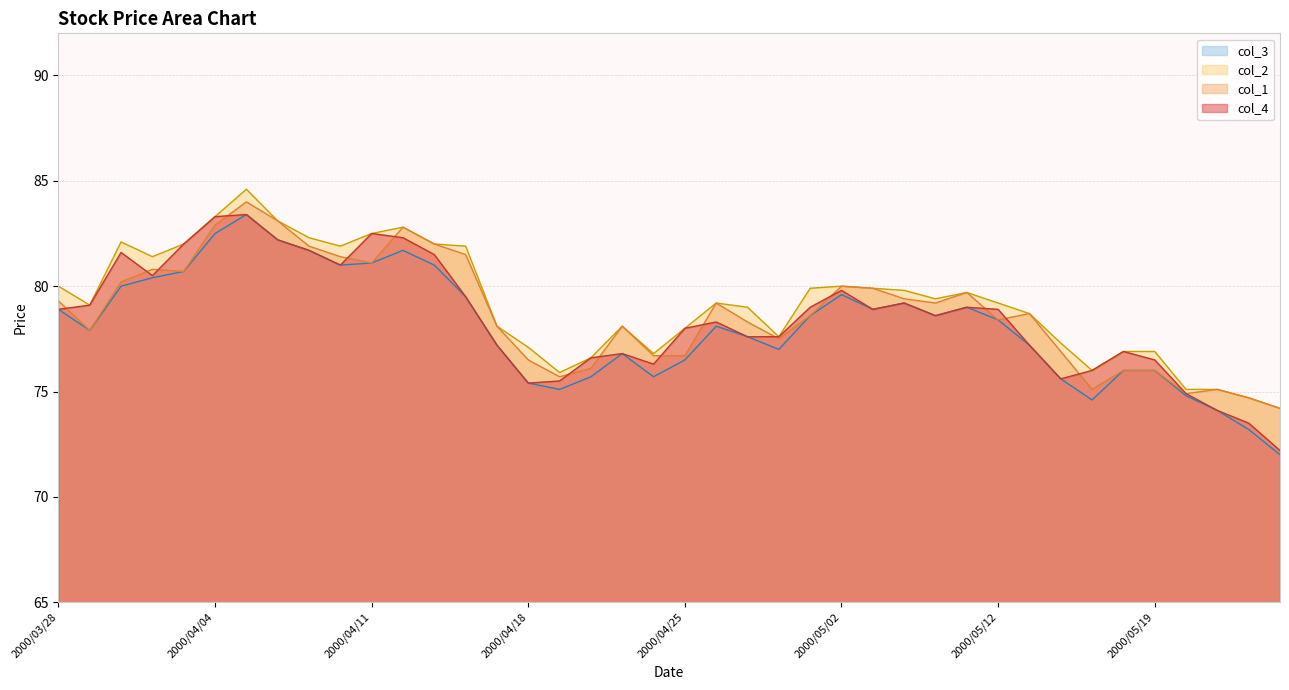

Rank the categories by col_1 value from highest to lowest.

2000/04/05, 2000/04/06, 2000/04/04, 2000/04/12, 2000/04/13, 2000/04/07, 2000/04/14, 2000/04/10, 2000/04/11, 2000/03/31, 2000/04/03, 2000/03/30, 2000/05/02, 2000/05/08, 2000/05/11, 2000/05/09, 2000/03/28, 2000/04/26, 2000/05/10, 2000/05/15, 2000/05/01, 2000/05/12, 2000/04/27, 2000/04/17, 2000/04/21, 2000/03/29, 2000/04/28, 2000/05/16, 2000/04/24, 2000/04/25, 2000/04/18, 2000/04/20, 2000/05/18, 2000/05/19, 2000/04/19, 2000/05/17, 2000/05/23, 2000/05/22, 2000/05/24, 2000/05/25